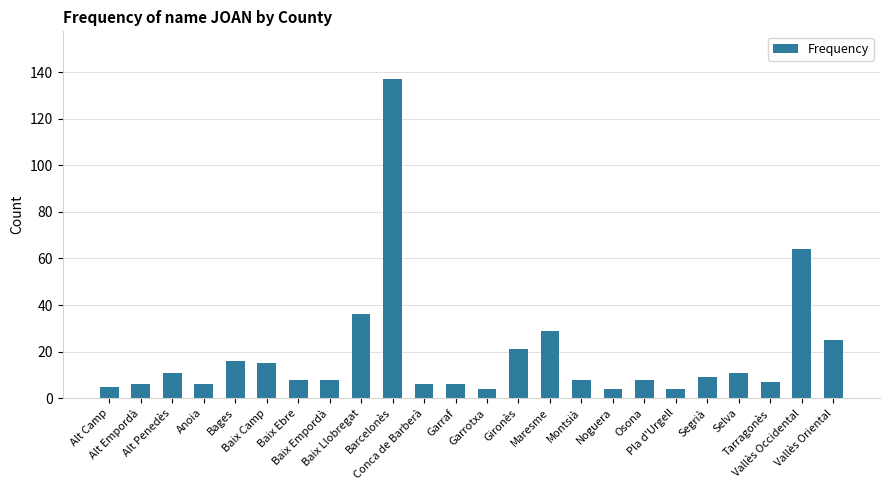

Count the number of data series in this chart.

1